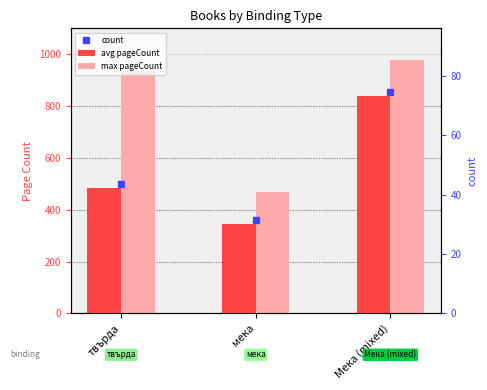

At which label does avg pageCount reach its minimum?

мека